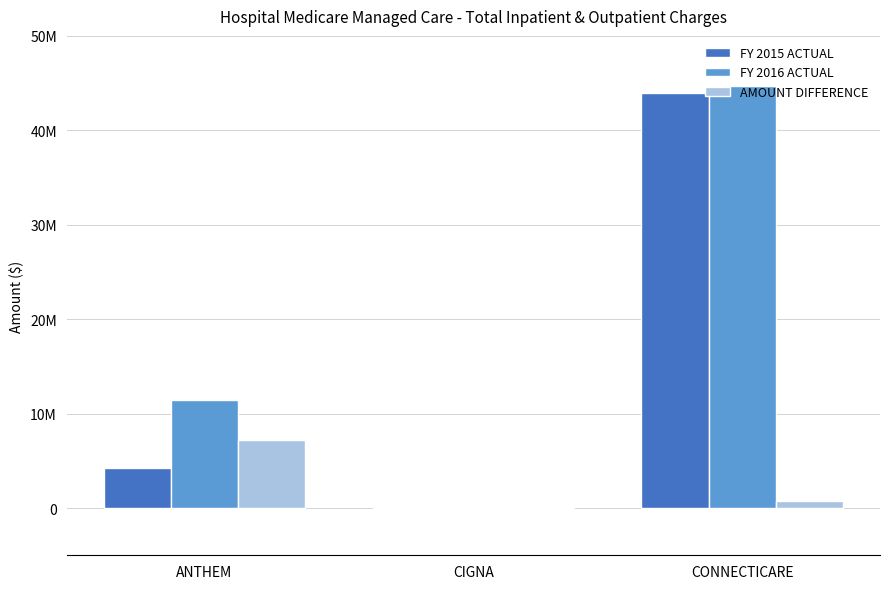

At ANTHEM, list the series in order from largest to smallest.

FY 2016 ACTUAL, AMOUNT DIFFERENCE, FY 2015 ACTUAL